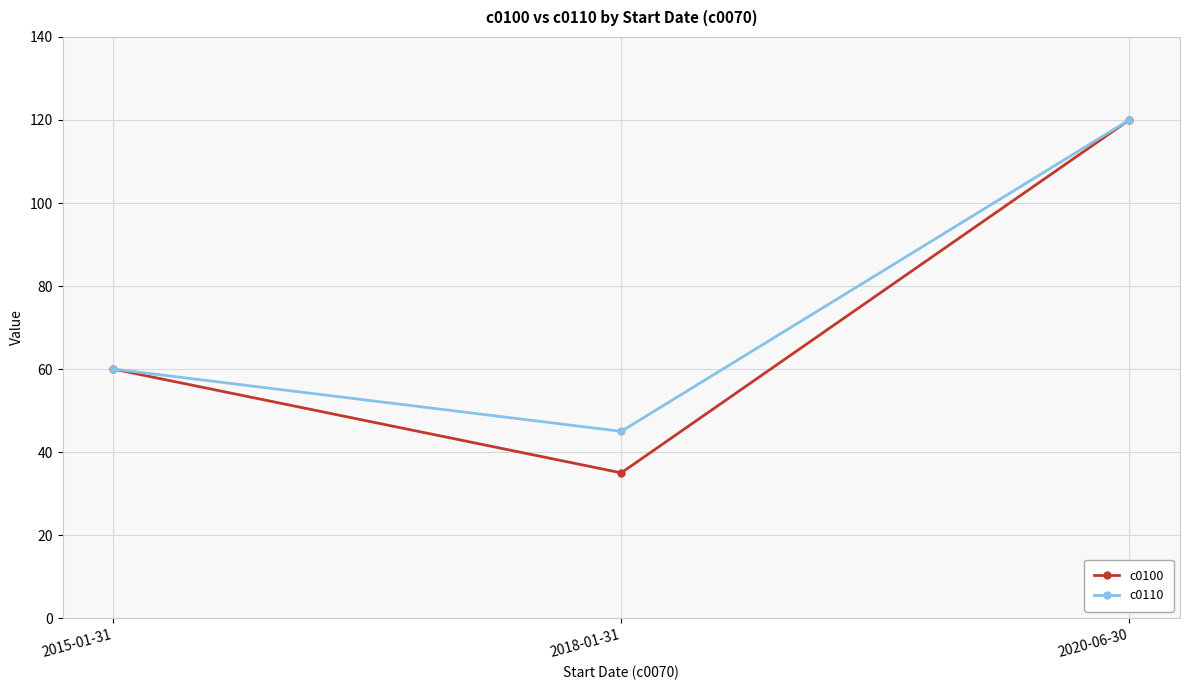

What value does the c0100 series have at 2015-01-31, to the nearest 5?

60